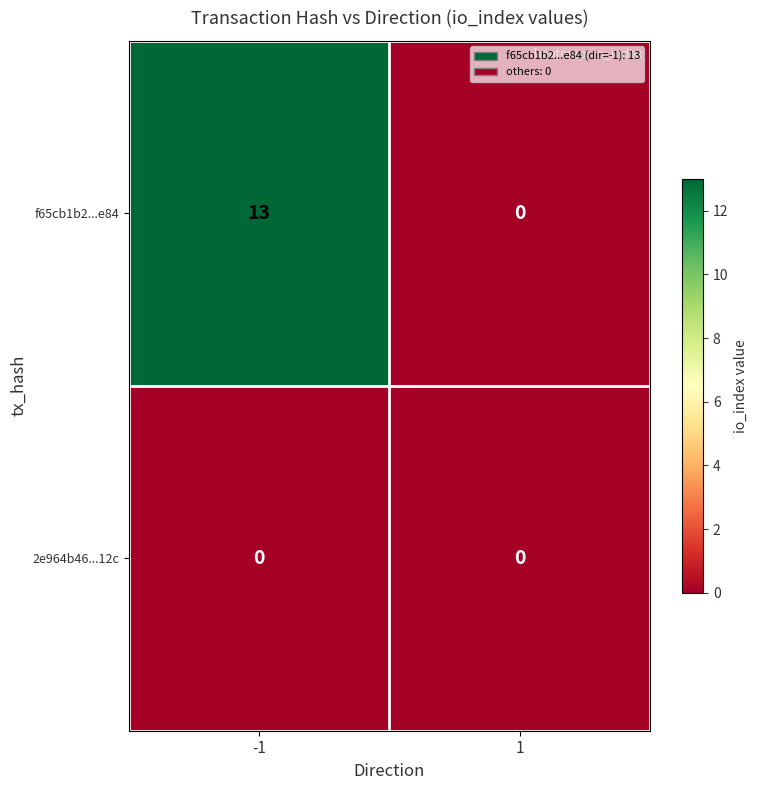

Which series has the largest range (max minus min)?

f65cb1b2...e84